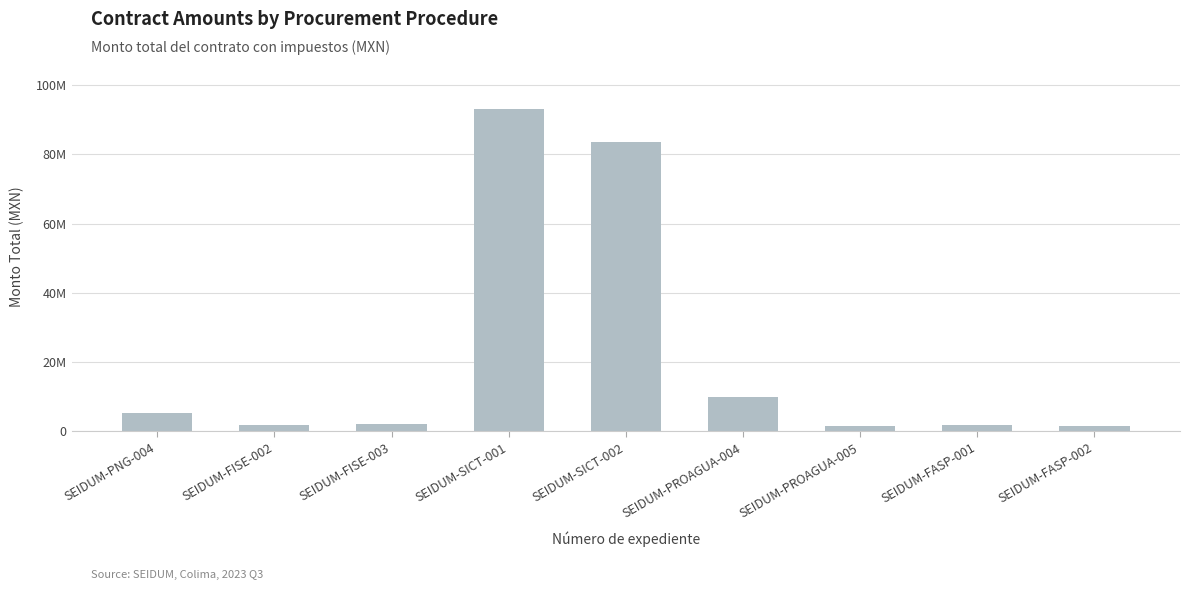

Does the chart contain any negative values?

No